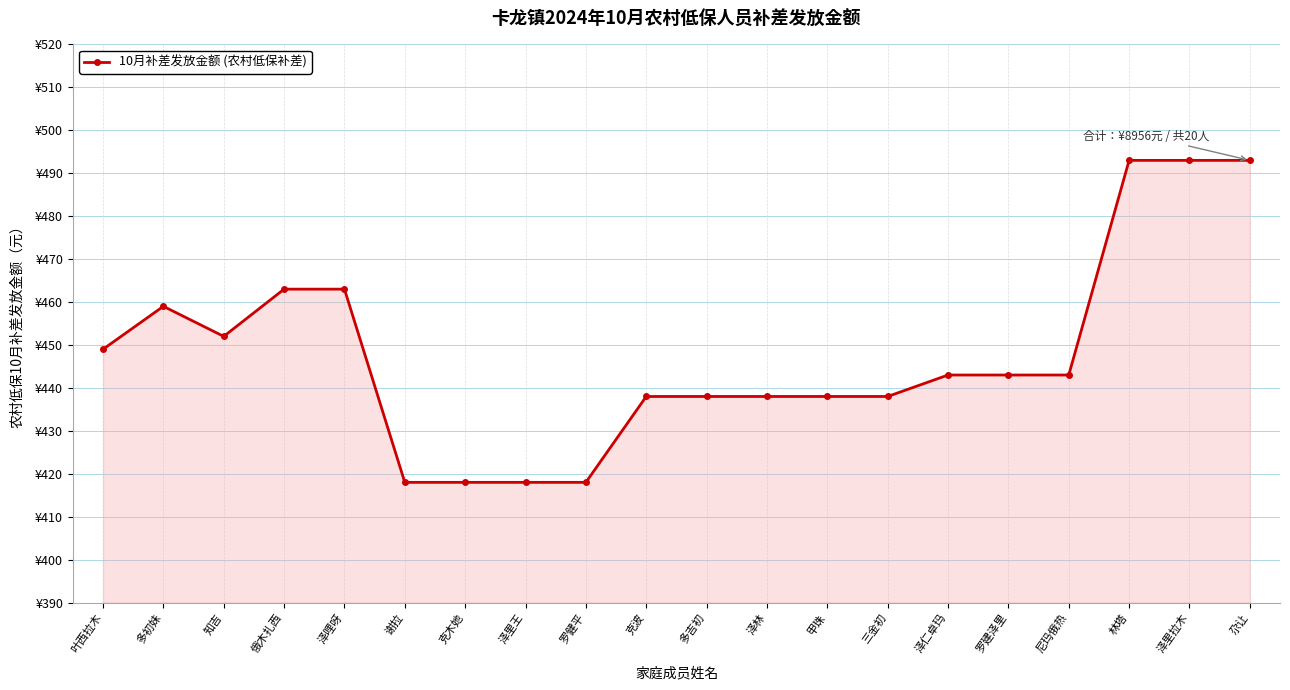

Rank the categories by value from lowest to highest.

谢拉, 克木她, 泽里王, 罗健平, 克波, 多吉初, 泽林, 甲珠, 三金初, 泽仁卓玛, 罗建泽里, 尼玛俄热, 叶西拉木, 知吉, 多初妹, 俄木扎西, 泽哩呀, 林塔, 泽里拉木, 尕让